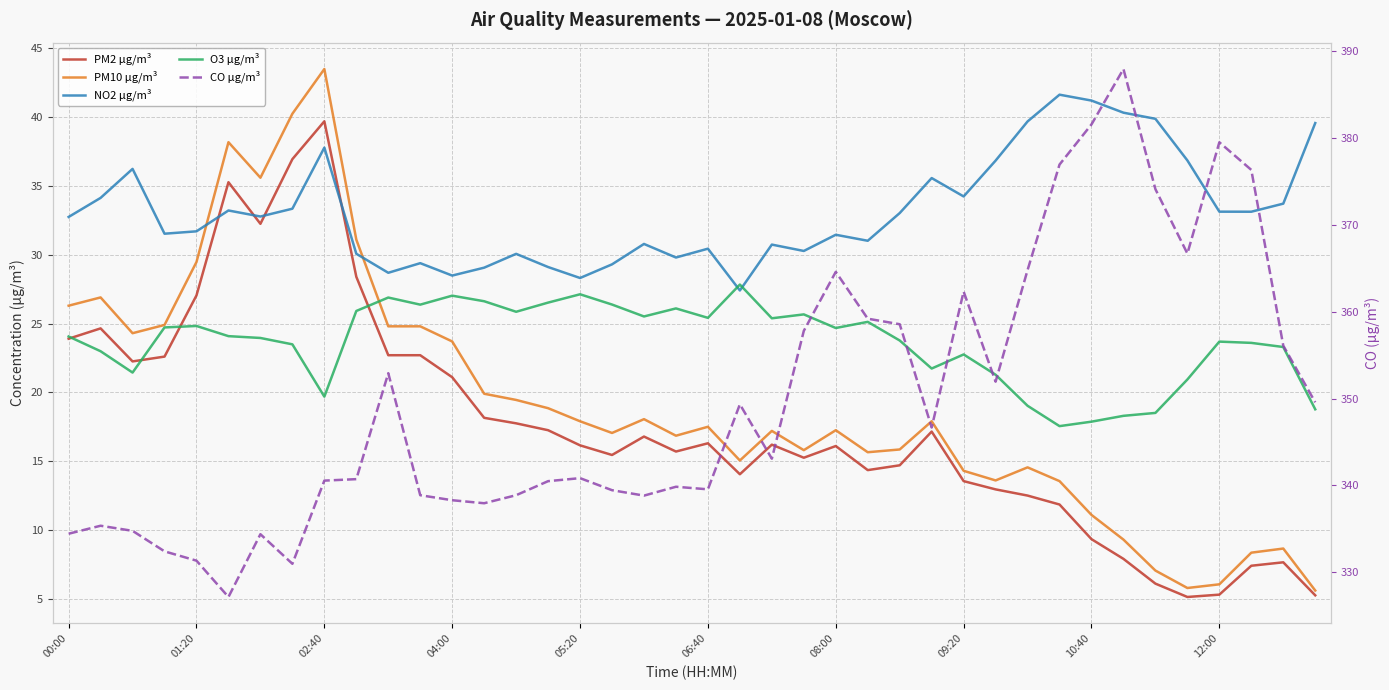

Where does the NO2 µg/m³ series first go above 32?

00:00